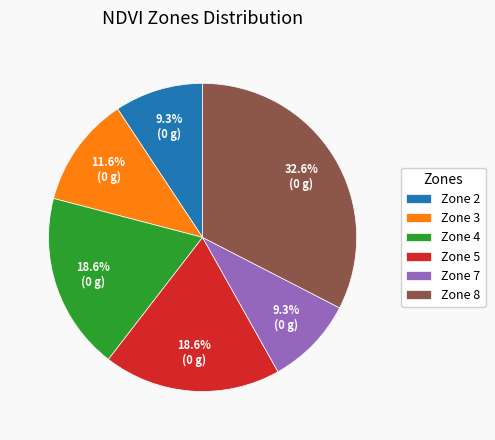

To the nearest percent, what is the average slice percentage?

17%